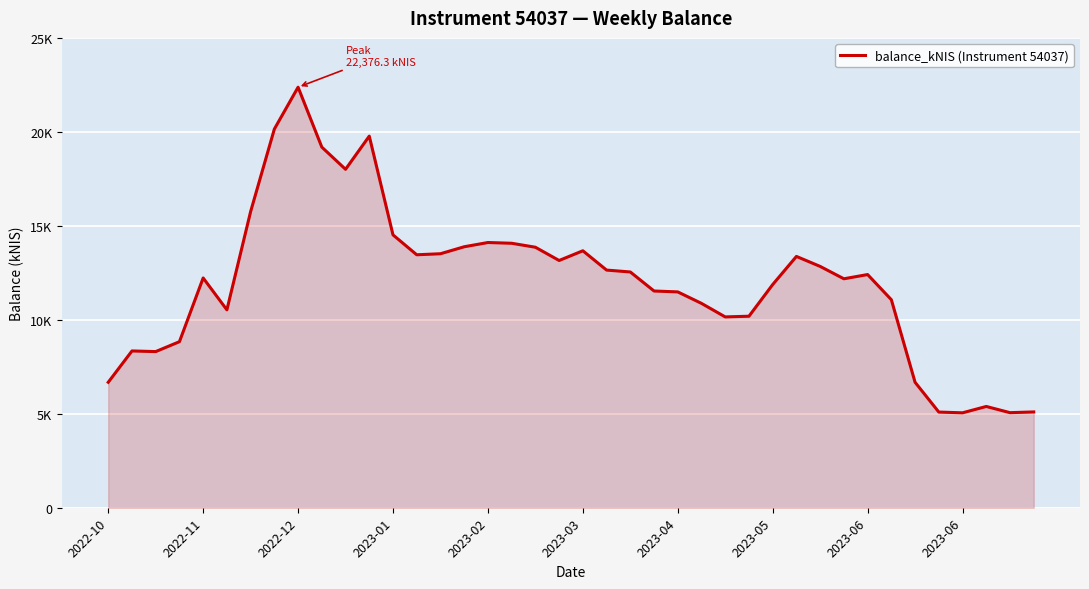

Does the chart display data point markers on the line(s)?

No